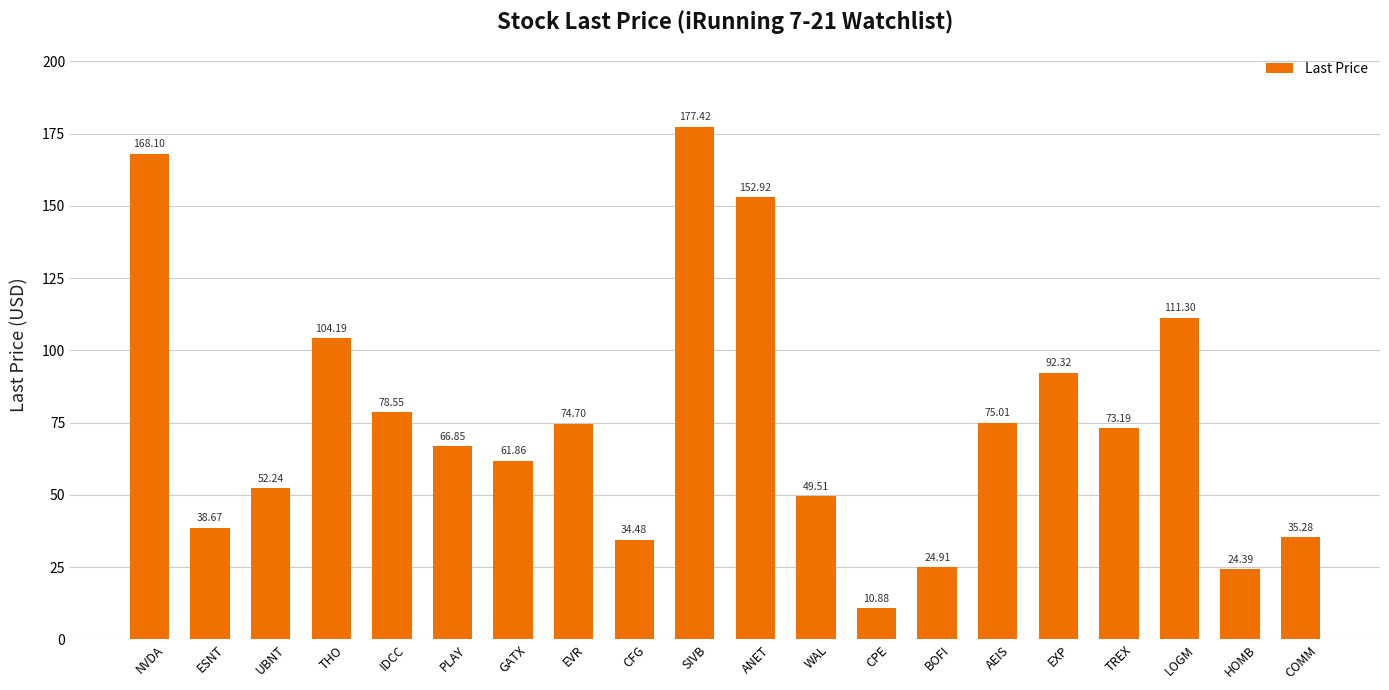

What value does the data have at BOFI?

24.9